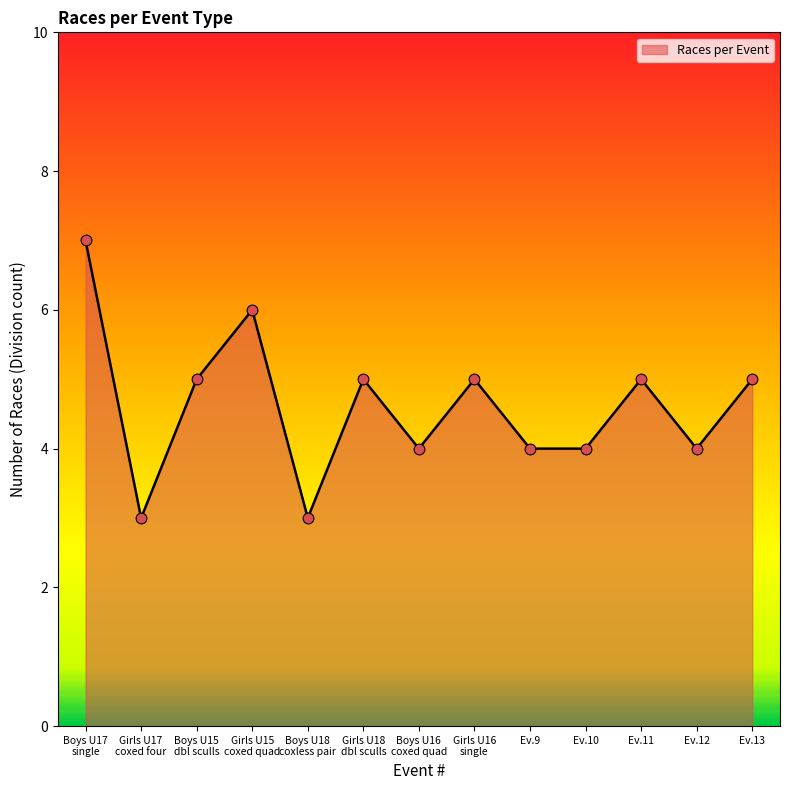

What is the maximum value shown in the chart?

7